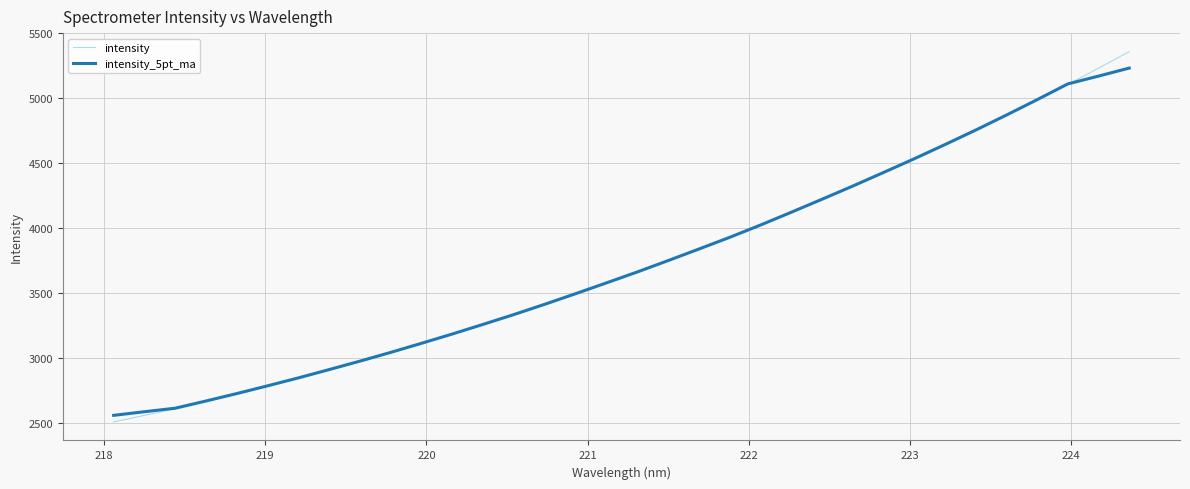

Which series has the largest range (max minus min)?

intensity